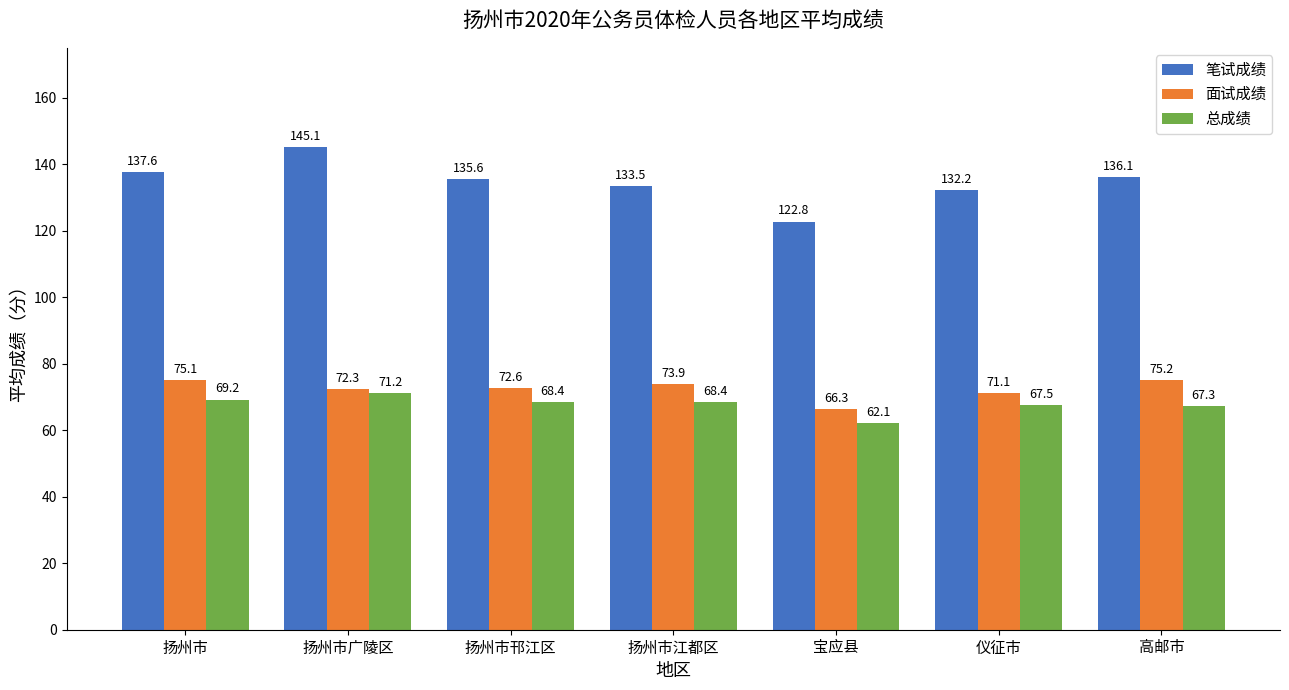

Between 扬州市 and 宝应县, which series saw the biggest shift?

笔试成绩